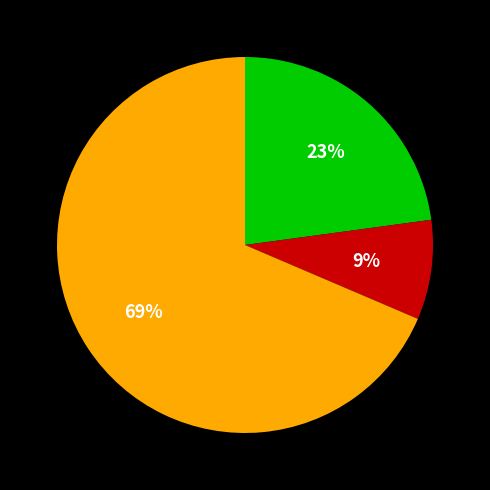

Does any single category account for the majority?

Yes